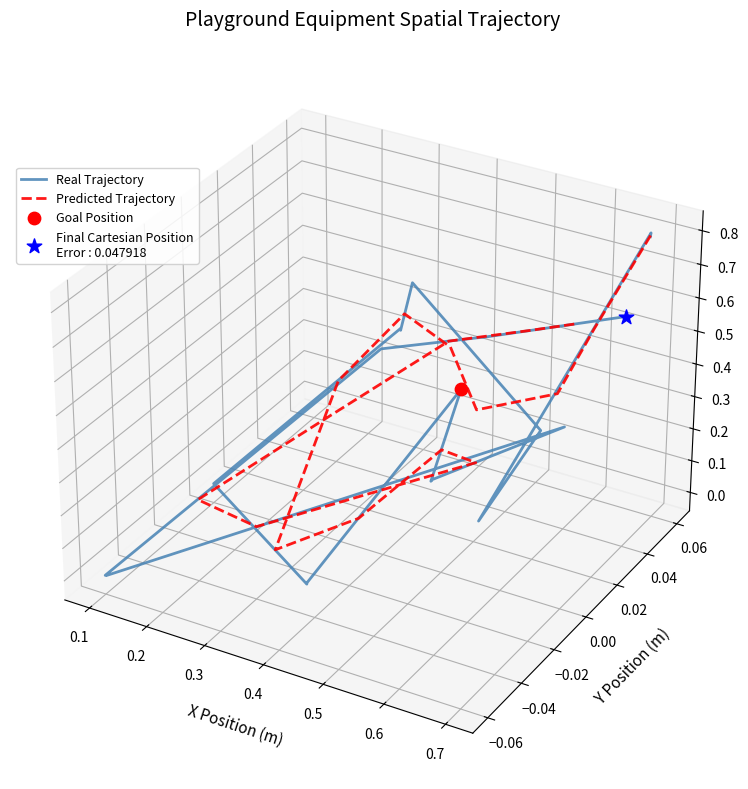

Which series has the largest total across all categories?

Predicted Trajectory